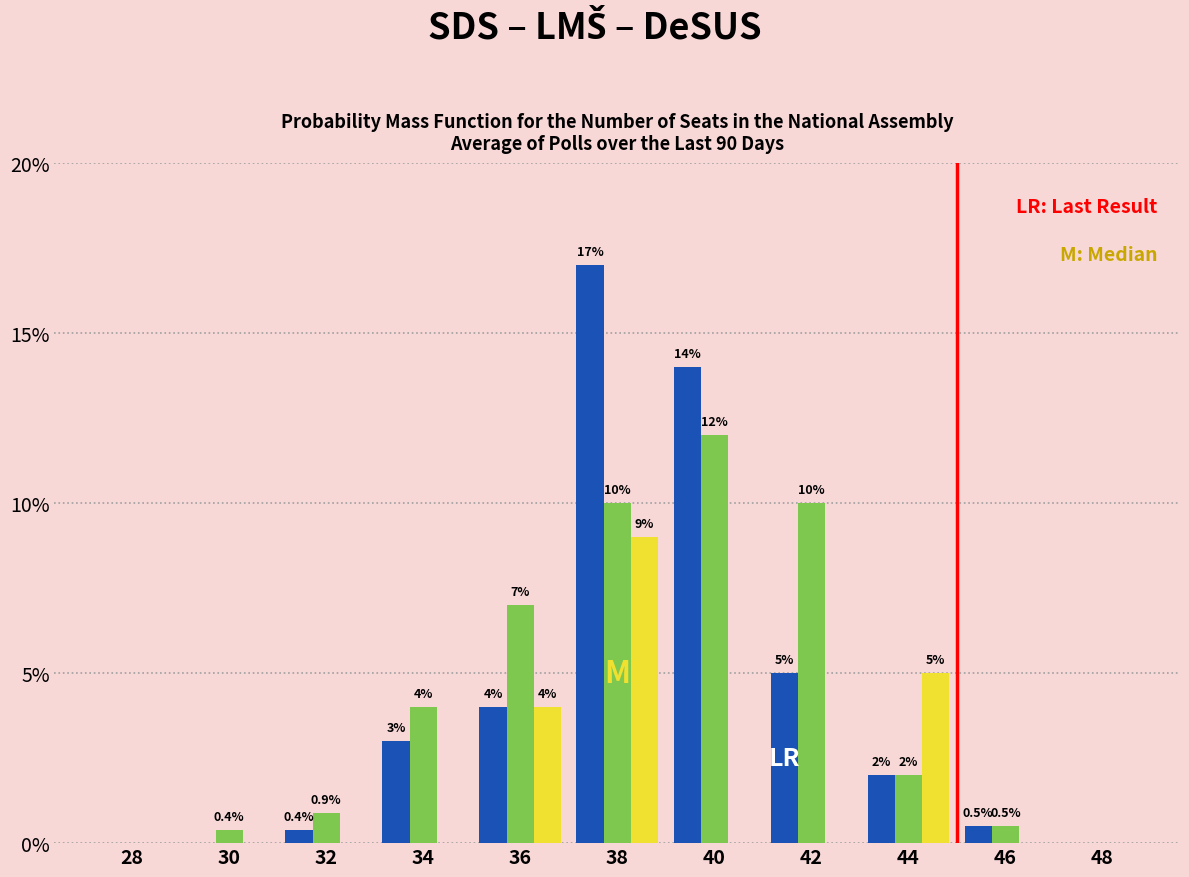

What is the greatest value displayed?

17.0